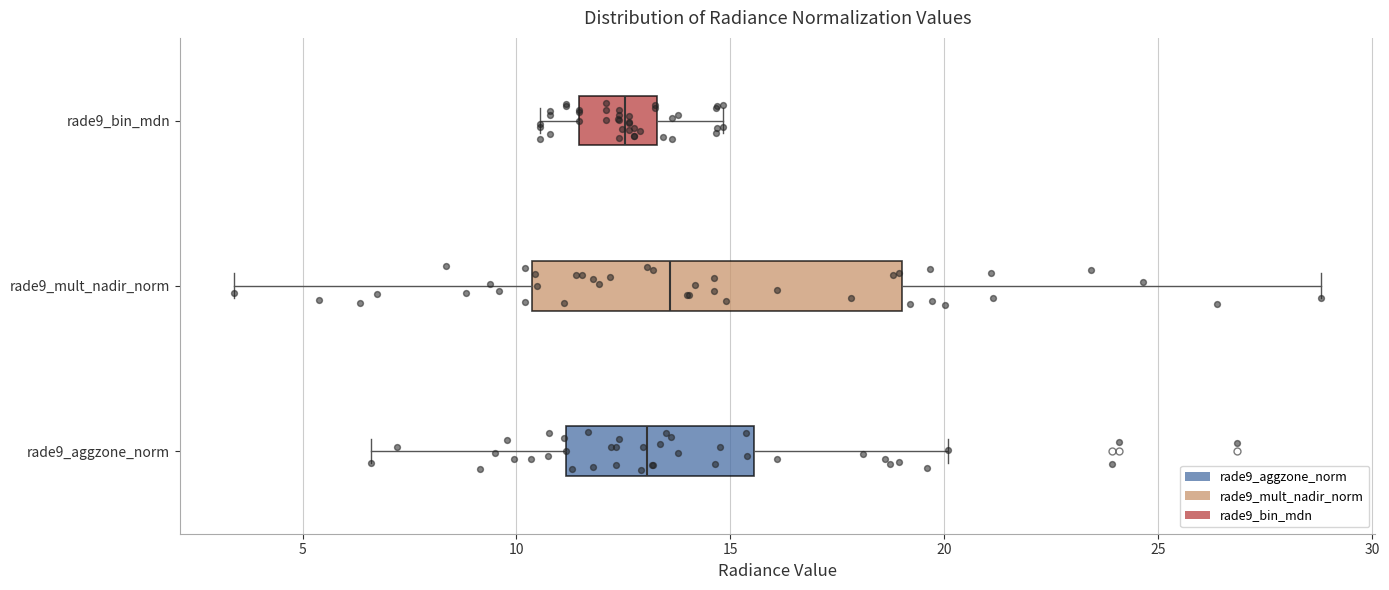

Which box's median line is the furthest to the left?

rade9_bin_mdn